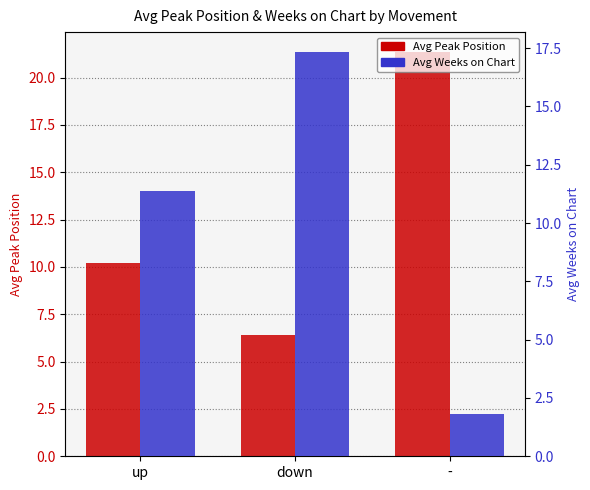

Between down and up, which is larger?

up